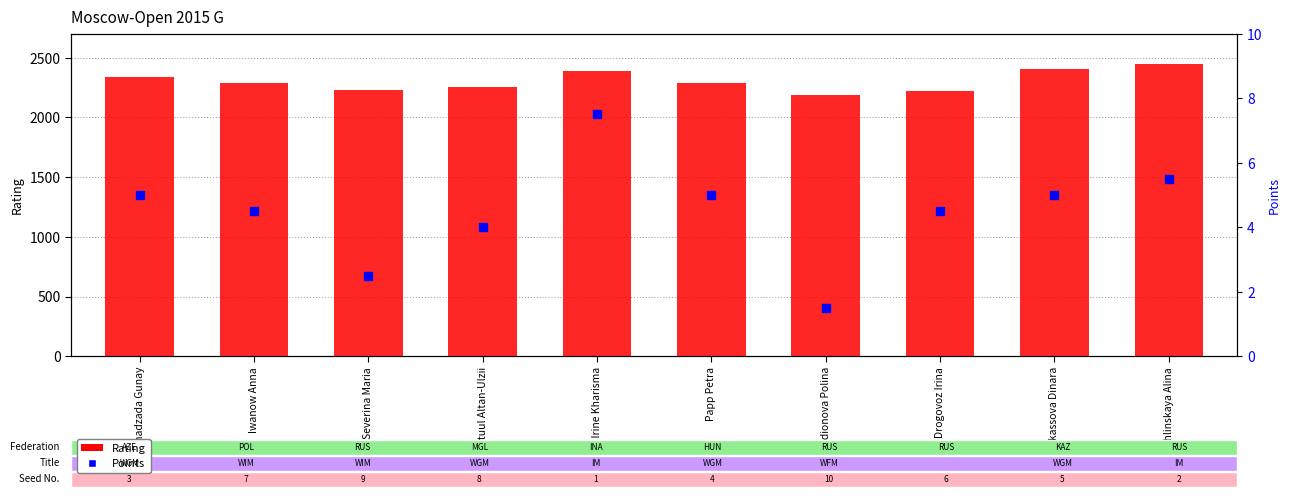

Which series has the widest spread of Y values?

Rating